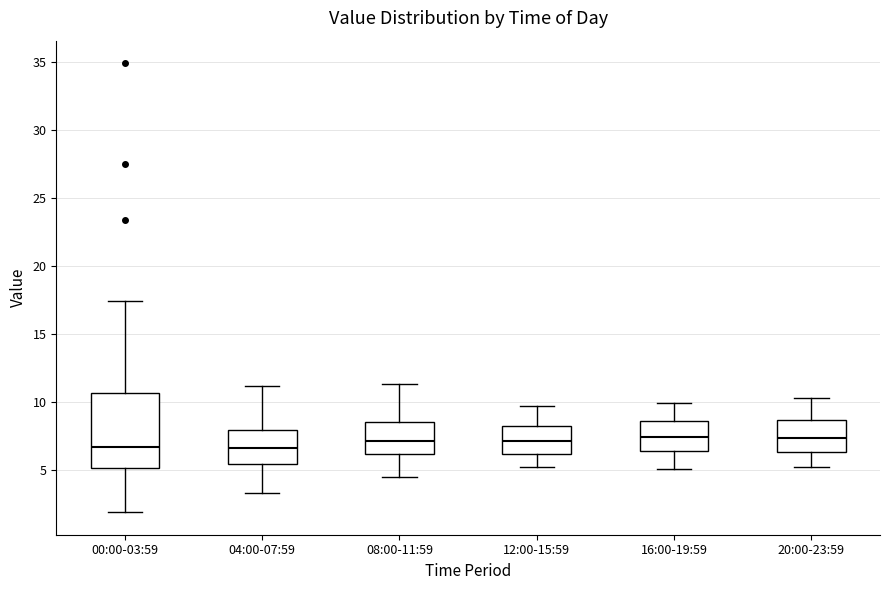

Comparing the boxes themselves (not the whiskers), which one is the tallest?

00:00-03:59